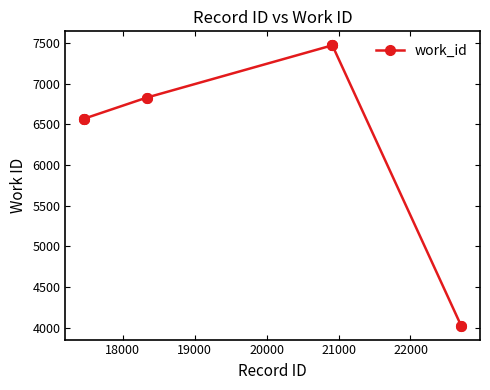

What is the difference between the maximum and minimum values?

3449